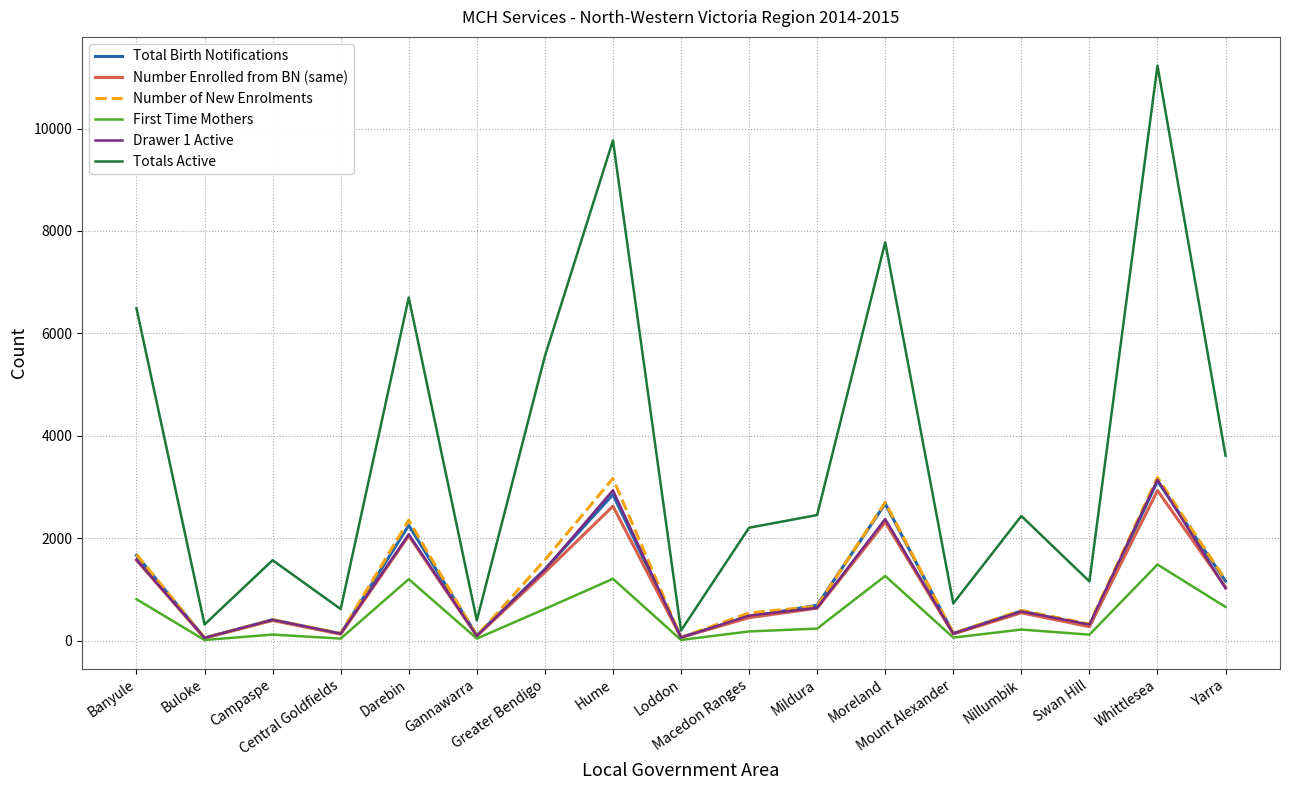

Is it true that Totals Active equals 199 at Loddon?

True